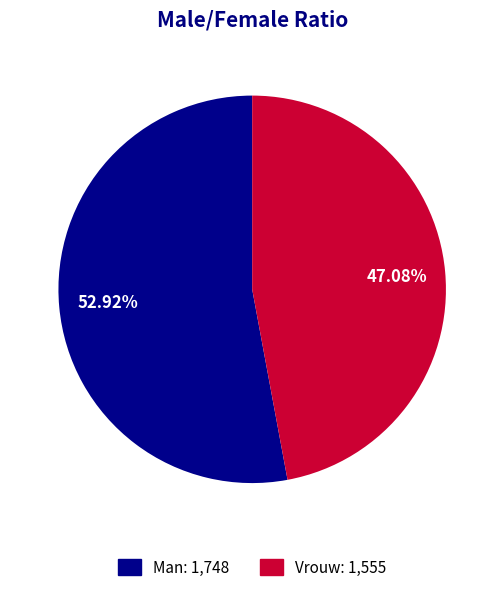

To the nearest percent, what percentage of the pie is Vrouw?

47%